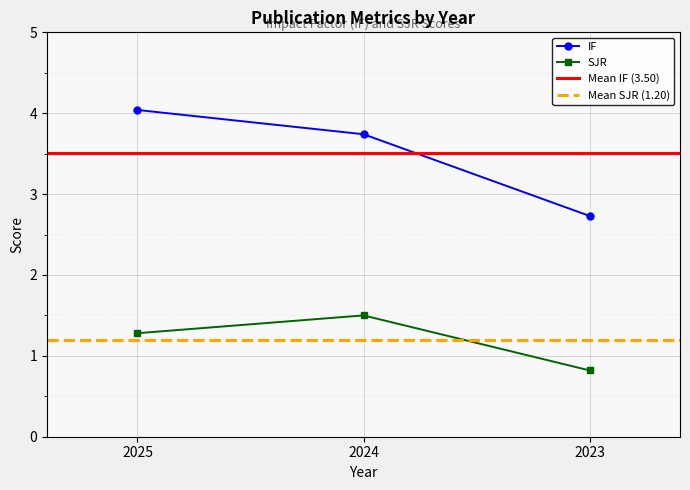

Reading left to right, extract all data points from this chart.

IF: 2025=4.0	2024=3.7	2023=2.7
SJR: 2025=1.3	2024=1.5	2023=0.8